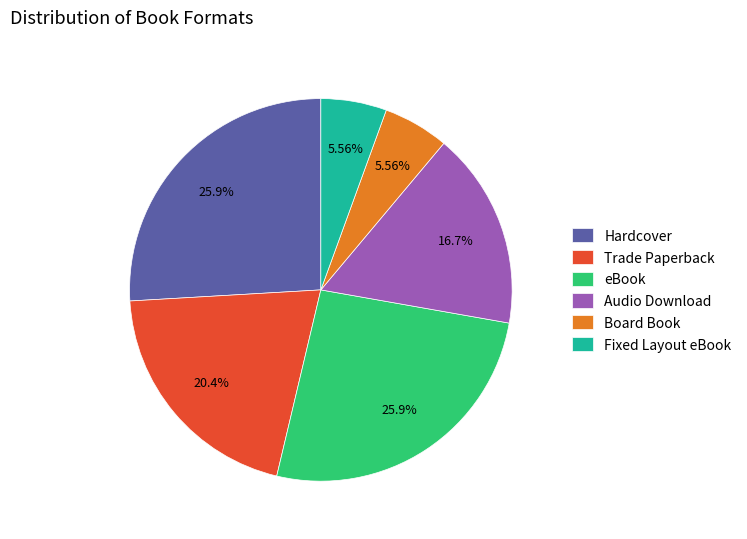

Which has a higher value, Hardcover or Fixed Layout eBook?

Hardcover